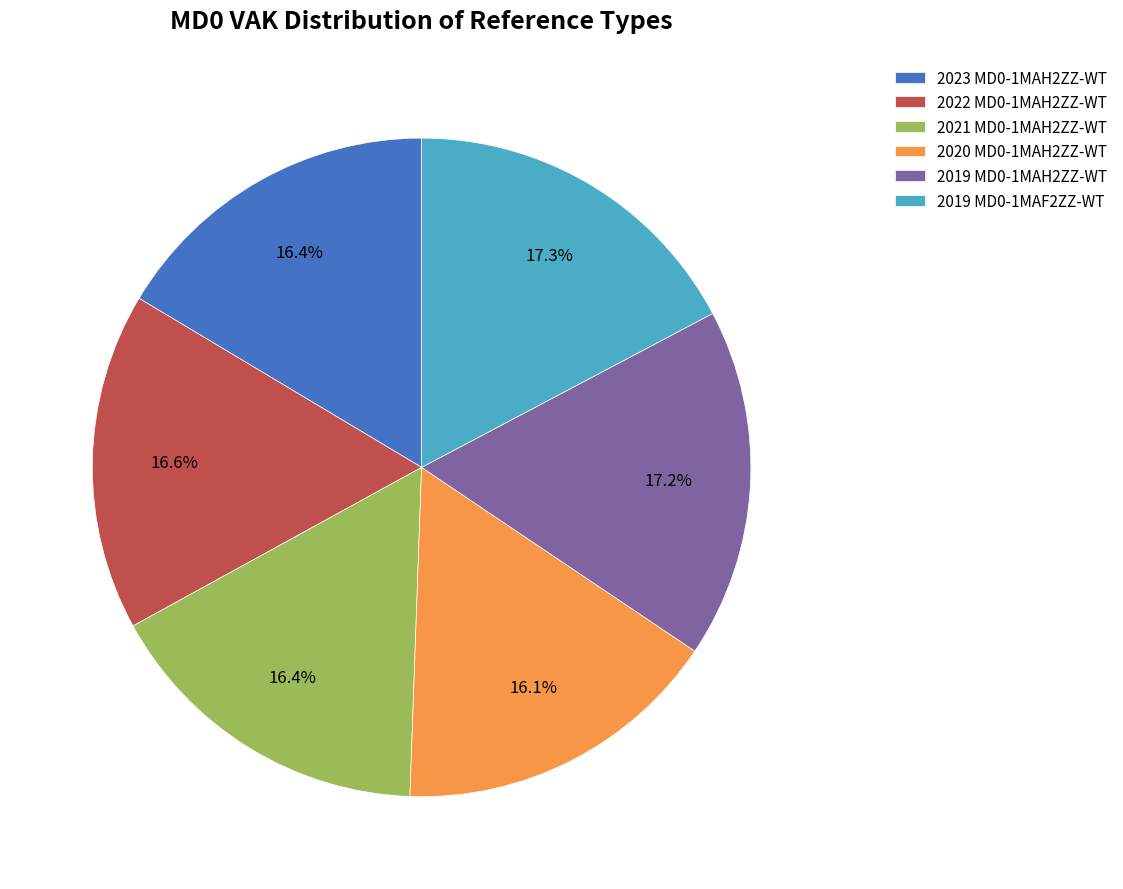

What is the ratio of the value at 2020 MD0-1MAH2ZZ-WT to the value at 2022 MD0-1MAH2ZZ-WT?

1.0